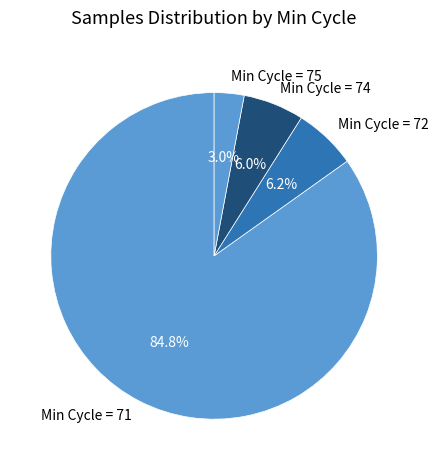

Which category has the smallest portion of the pie?

Min Cycle = 75